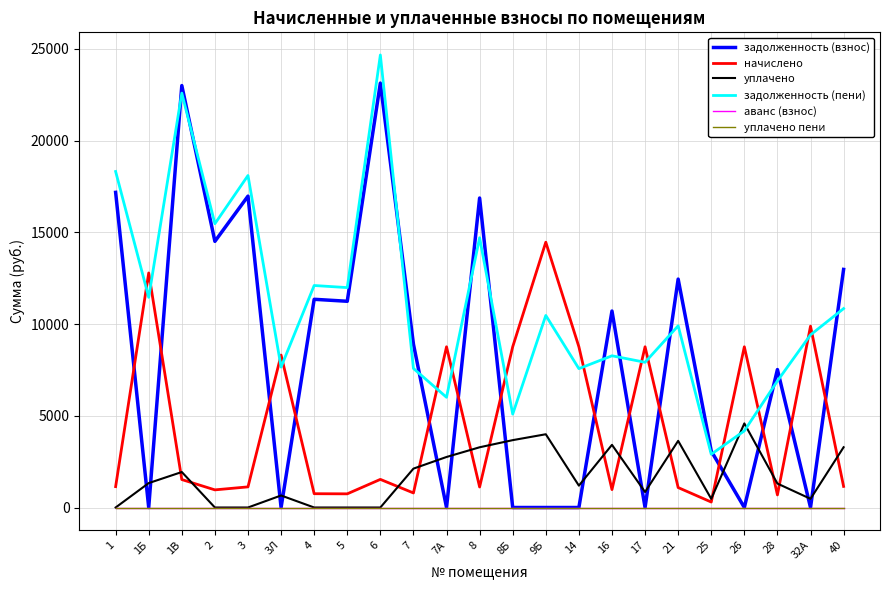

Reading left to right, extract all data points from this chart.

задолженность (взнос): 17179.9	0.0	23001.7	14509.2	16974.5	0.0	11350.6	11242.7	23137.7	8906.2	0.0	16871.8	0.0	0.0	0.0	10710.8	0.0	12452.0	3077.4	0.0	7520.0	0.0	12979.2
начислено: 1138.0	12786.9	1523.6	961.1	1124.4	8310.1	751.8	744.7	1532.6	792.7	8761.9	1117.6	8761.9	14462.7	8761.9	976.4	8761.9	1086.9	297.7	8761.9	685.5	9884.5	1149.9
уплачено: 0.0	1330.6	1934.7	0.0	0.0	655.6	0.0	0.0	0.0	2119.0	2754.0	3283.2	3672.0	3993.2	1192.3	3416.4	845.6	3633.8	472.5	4584.6	1305.7	472.9	3285.4
задолженность (пени): 18317.9	11456.3	22590.6	15470.3	18098.8	7654.5	12102.4	11987.4	24670.3	7579.9	6007.9	14706.1	5089.9	10469.5	7569.6	8270.8	7916.3	9905.1	2902.6	4177.3	6899.8	9411.6	10843.7
аванс (взнос): 0.0	0.0	0.0	0.0	0.0	0.0	0.0	0.0	0.0	0.0	0.0	0.0	0.0	0.0	0.0	0.0	0.0	0.0	0.0	0.0	0.0	0.0	0.0
уплачено пени: 0.0	0.0	0.0	0.0	0.0	0.0	0.0	0.0	0.0	0.0	0.0	0.0	0.0	0.0	0.0	0.0	0.0	0.0	0.0	0.0	0.0	0.0	0.0